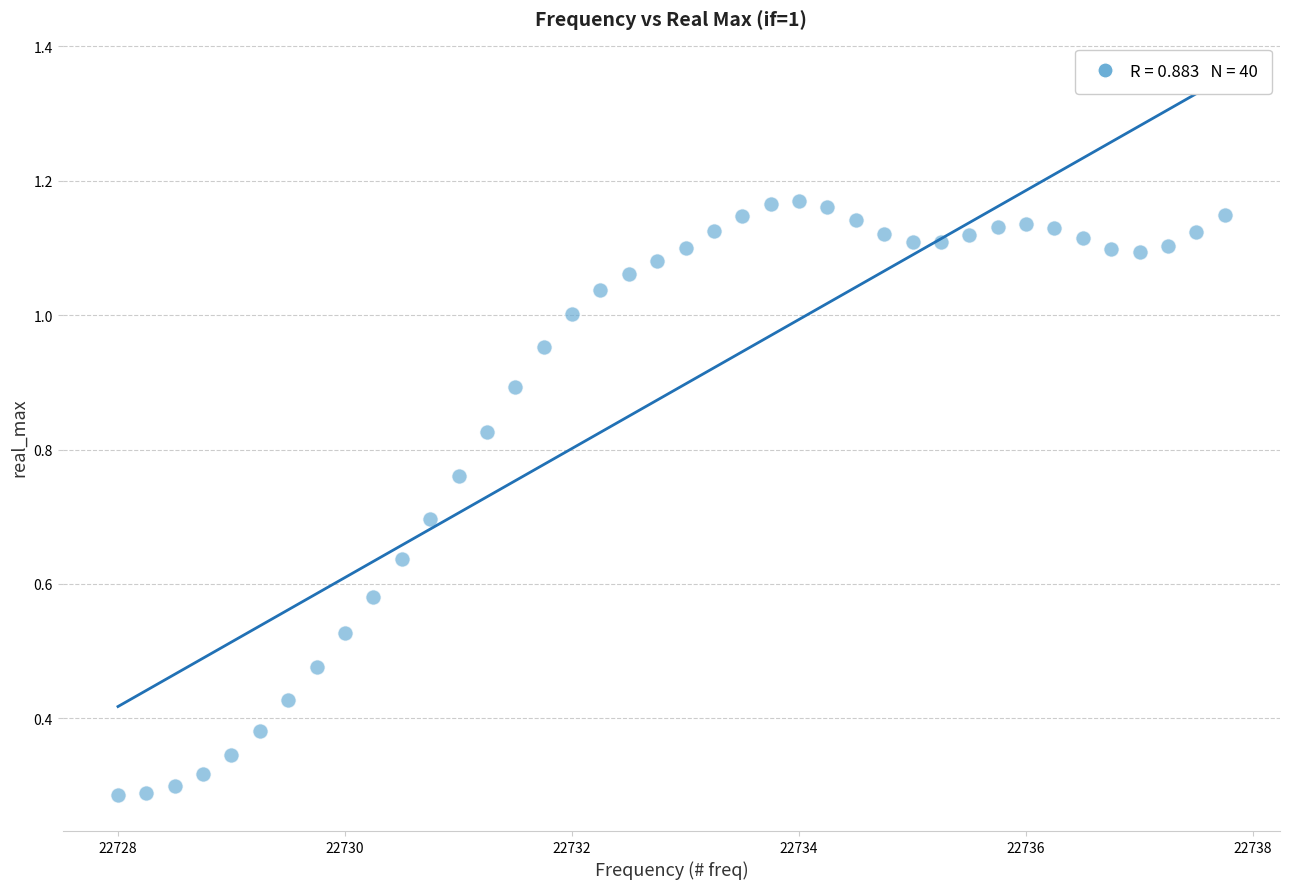

What is the range of Y values (max minus min)?

0.9